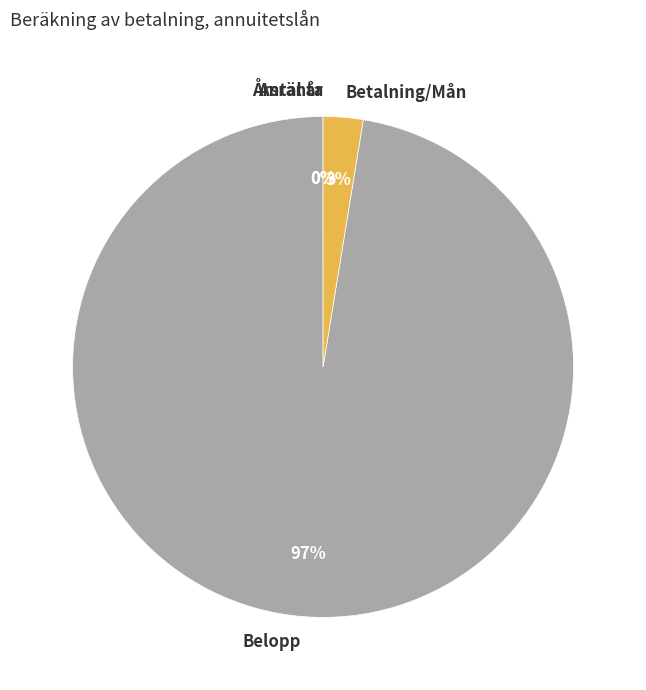

To the nearest percent, what percentage of the pie is Belopp?

97%